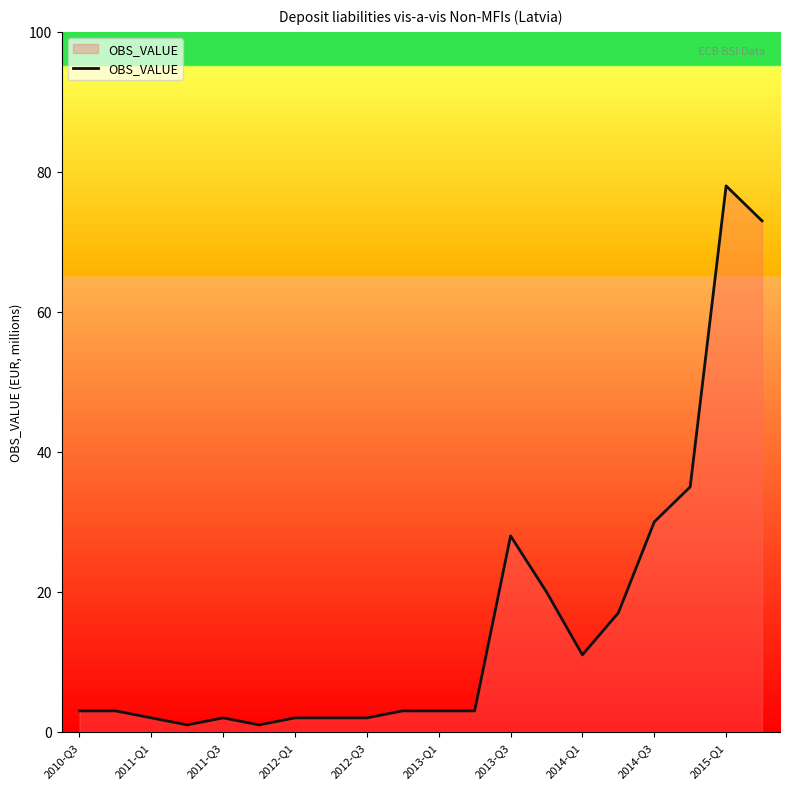

What is the greatest value displayed?

78